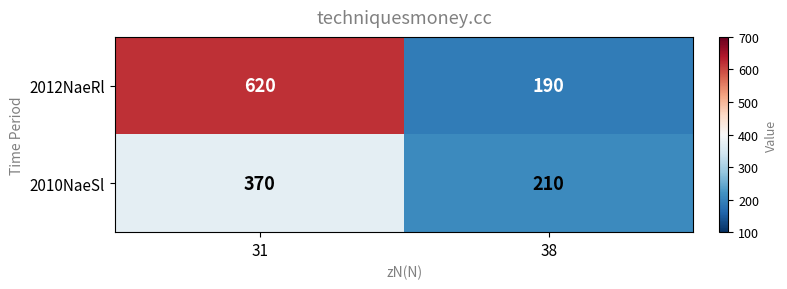

Between 31 and 38, which series saw the biggest shift?

2012NaeRl